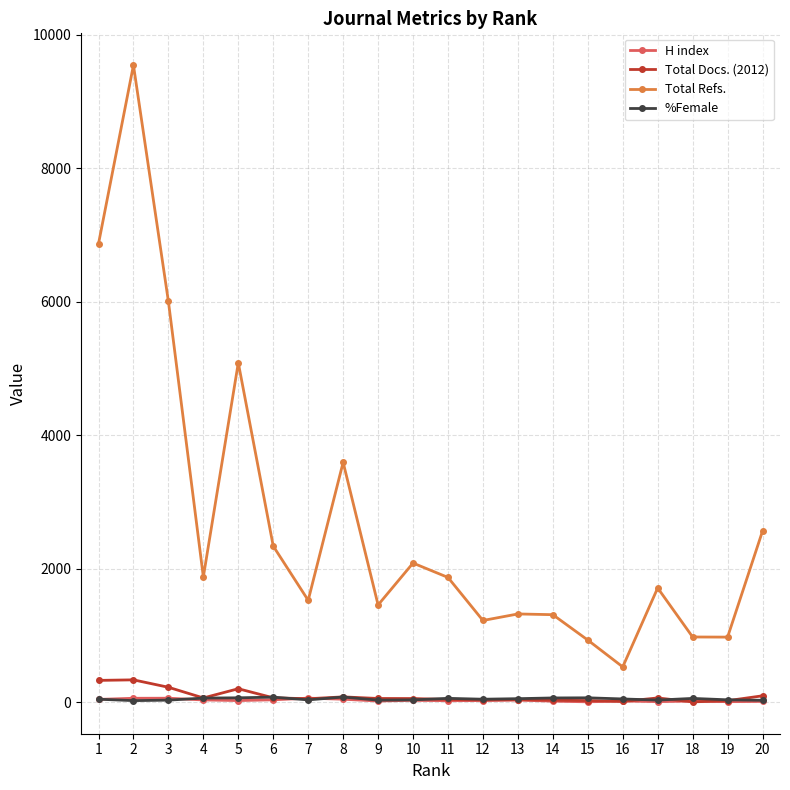

In Total Refs., how many points are lower than both neighbors (excluding endpoints)?

6